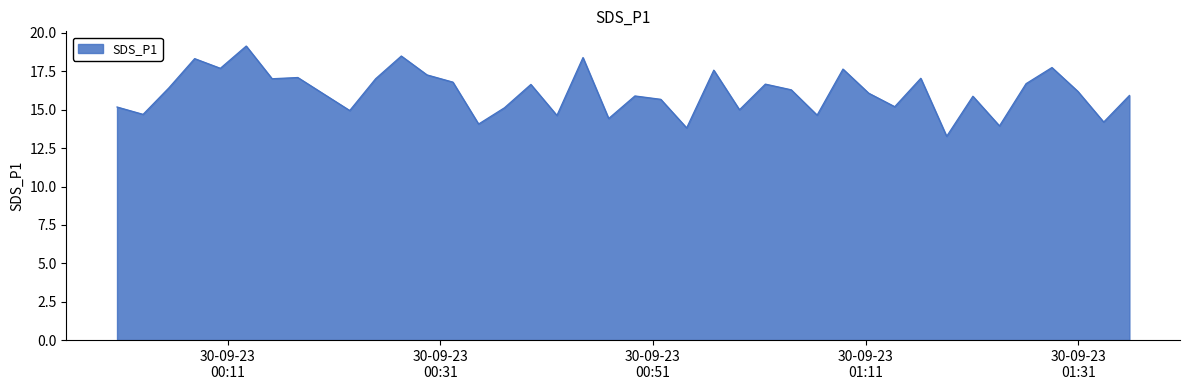

What is the difference between the maximum and minimum values?

5.9